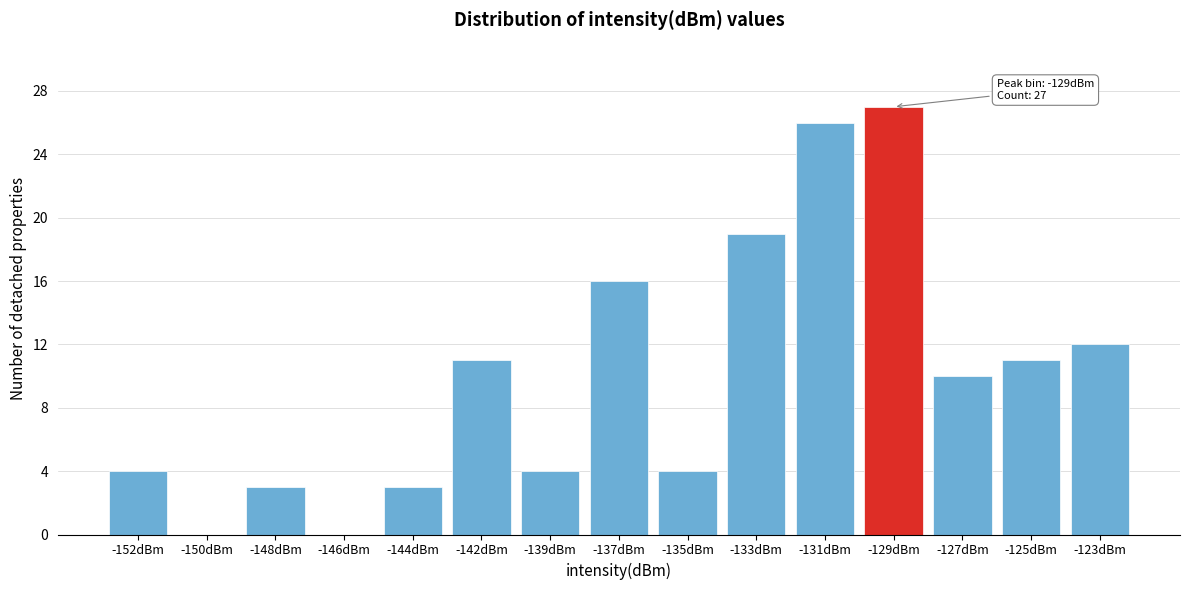

Reading right to left, what are all the values shown in this chart?

-123dBm=12	-125dBm=11	-127dBm=10	-129dBm=27	-131dBm=26	-133dBm=19	-135dBm=4	-137dBm=16	-139dBm=4	-142dBm=11	-144dBm=3	-146dBm=0	-148dBm=3	-150dBm=0	-152dBm=4